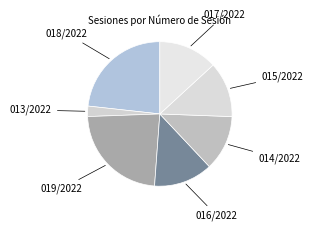

Which slice is the smallest?

013/2022